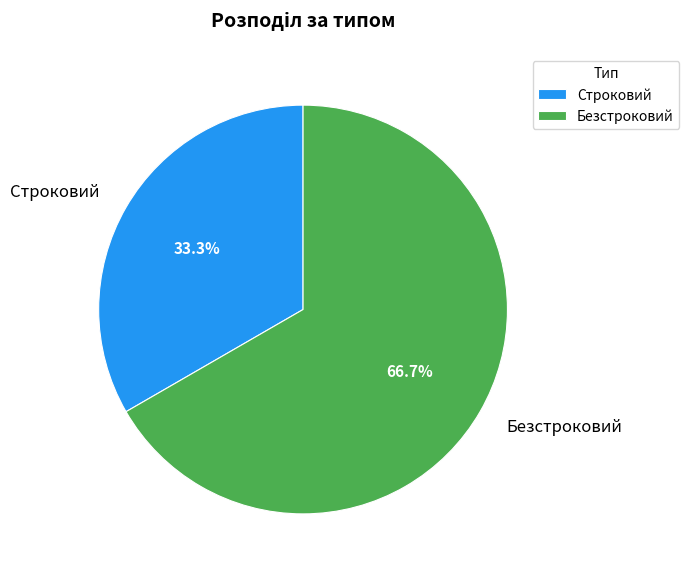

What percentage is NOT represented by Безстроковий?

33.3%